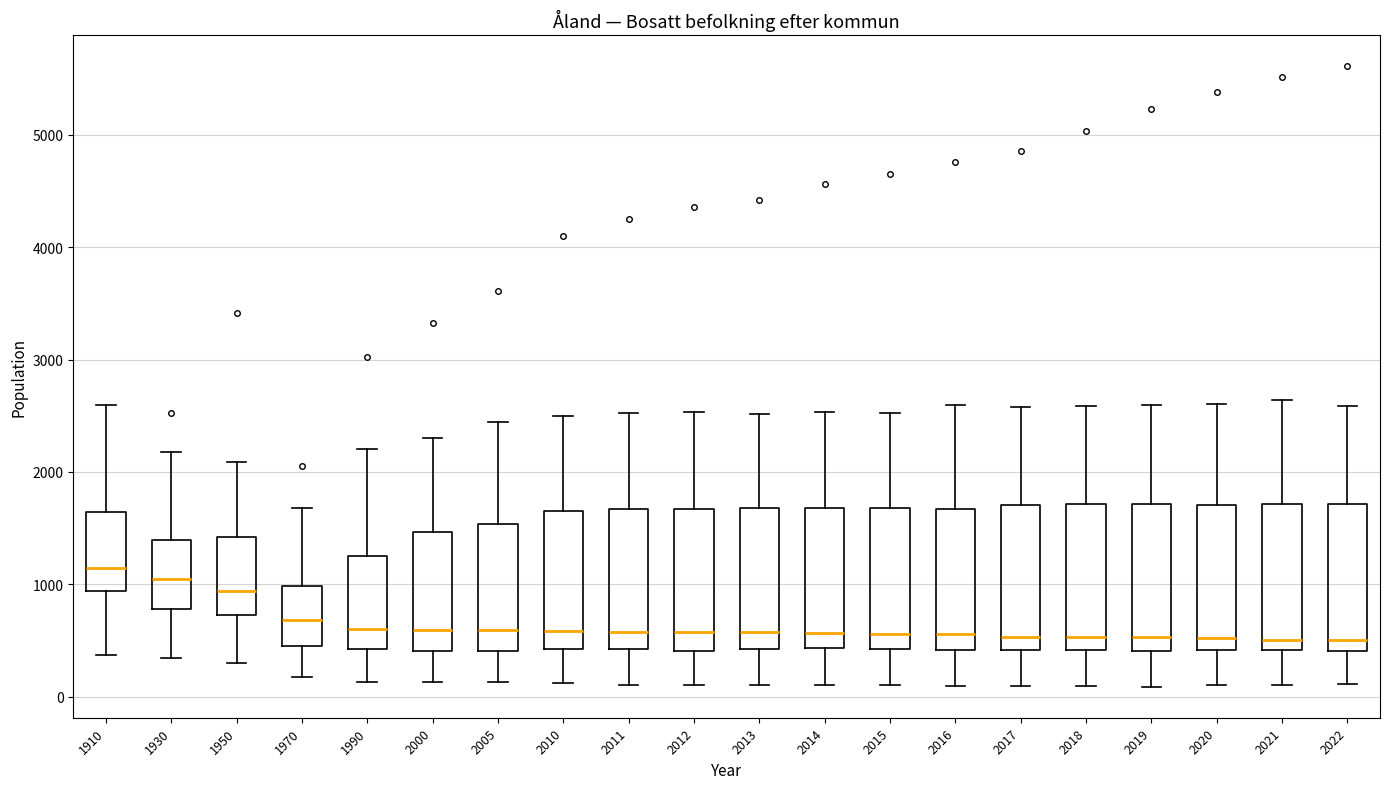

Reading left to right, transcribe this box plot: for each box, give where its median line is, the range the box spans, and where its two whiskers end, as read against the y-axis. The values are not printed on the chart, so give them approximately, as read against the axis.

1910: median 1100, box 900 to 1600, whiskers 400 to 2600
1930: median 1100, box 800 to 1400, whiskers 300 to 2200
1950: median 900, box 700 to 1400, whiskers 300 to 2100
1970: median 700, box 400 to 1000, whiskers 200 to 1700
1990: median 600, box 400 to 1300, whiskers 100 to 2200
2000: median 600, box 400 to 1500, whiskers 100 to 2300
2005: median 600, box 400 to 1500, whiskers 100 to 2400
2010: median 600, box 400 to 1700, whiskers 100 to 2500
2011: median 600, box 400 to 1700, whiskers 100 to 2500
2012: median 600, box 400 to 1700, whiskers 100 to 2500
2013: median 600, box 400 to 1700, whiskers 100 to 2500
2014: median 600, box 400 to 1700, whiskers 100 to 2500
2015: median 600, box 400 to 1700, whiskers 100 to 2500
2016: median 600, box 400 to 1700, whiskers 100 to 2600
2017: median 500, box 400 to 1700, whiskers 100 to 2600
2018: median 500, box 400 to 1700, whiskers 100 to 2600
2019: median 500, box 400 to 1700, whiskers 100 to 2600
2020: median 500, box 400 to 1700, whiskers 100 to 2600
2021: median 500, box 400 to 1700, whiskers 100 to 2600
2022: median 500, box 400 to 1700, whiskers 100 to 2600